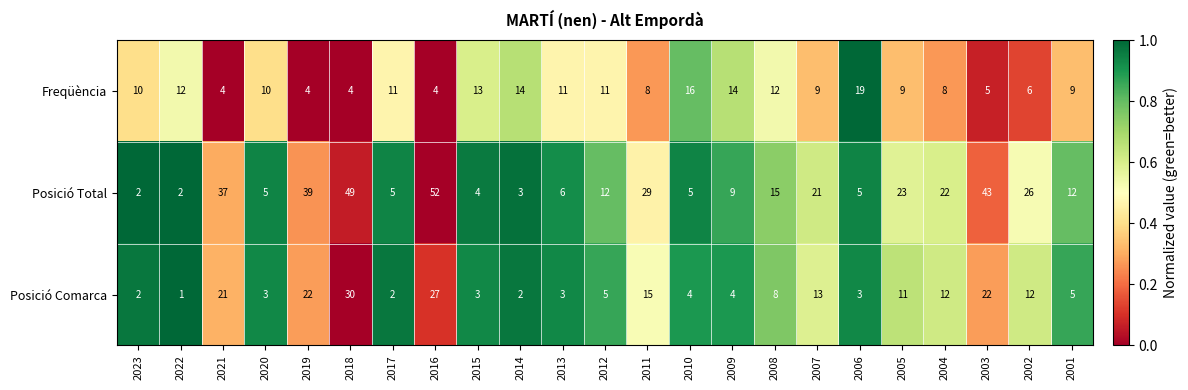

Is it true that Posició Total equals 2 at 2022?

True